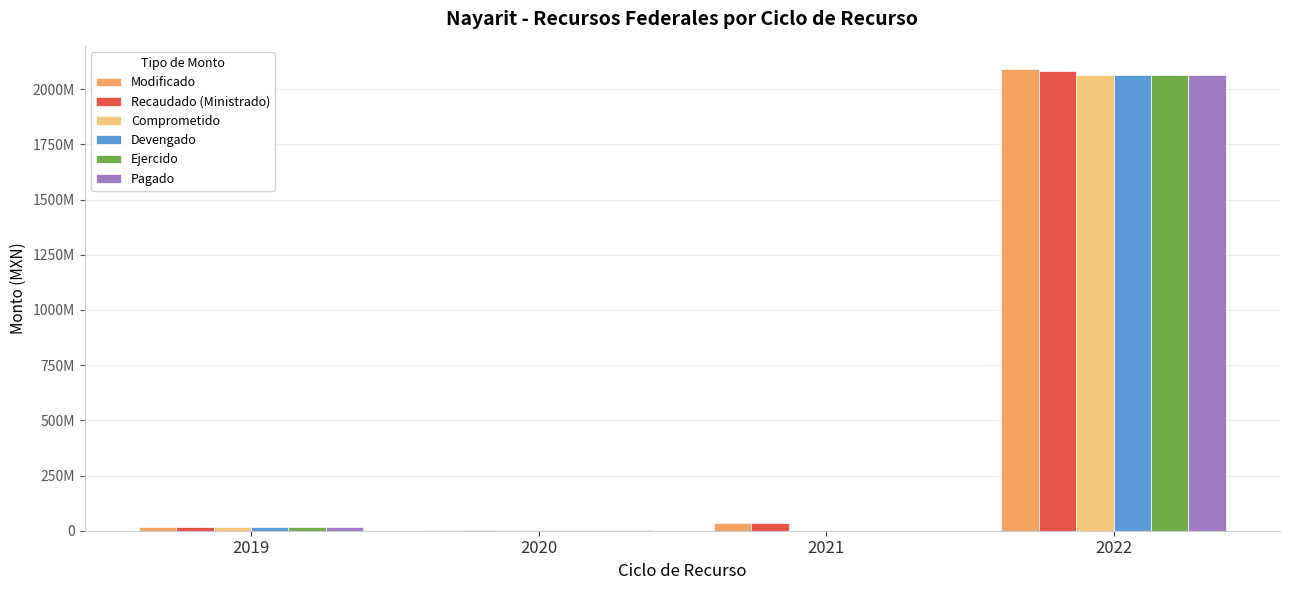

What are all the series names shown in the legend?

Modificado, Recaudado (Ministrado), Comprometido, Devengado, Ejercido, Pagado